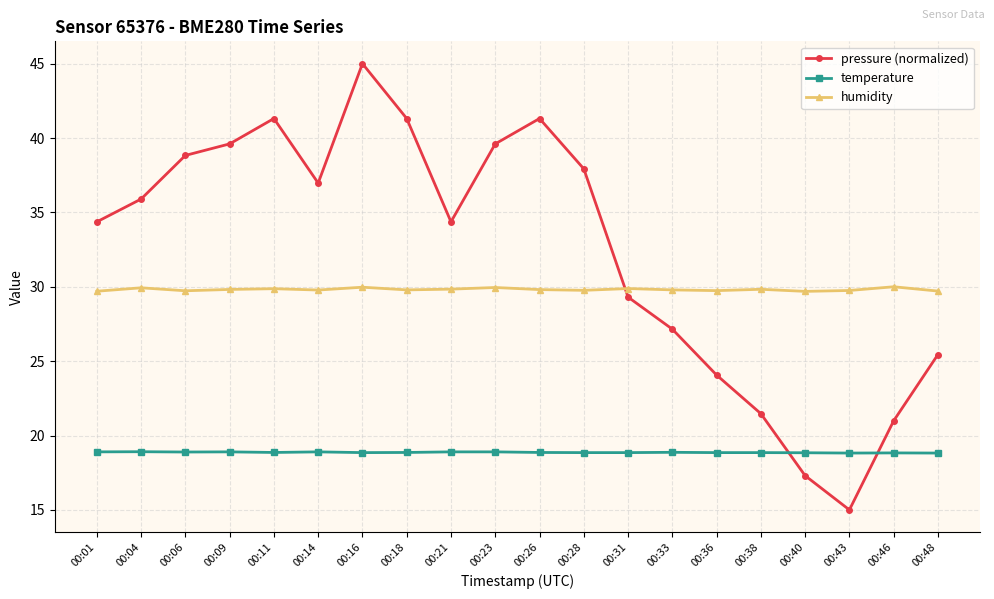

After their last crossing, which series has the higher values: humidity or pressure (normalized)?

humidity